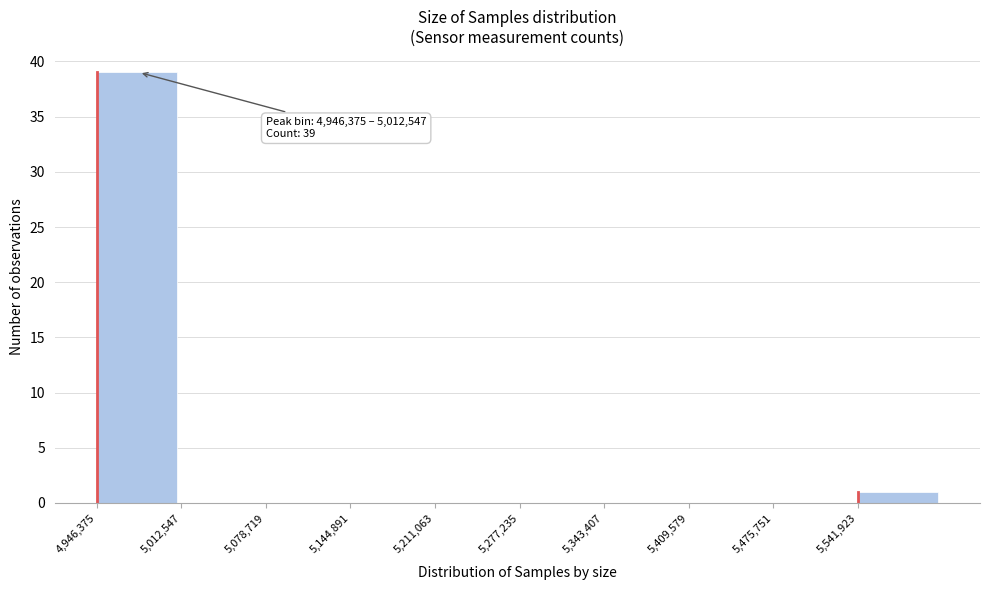

Which range on the x-axis has the tallest bar?

4950000 to 5010000